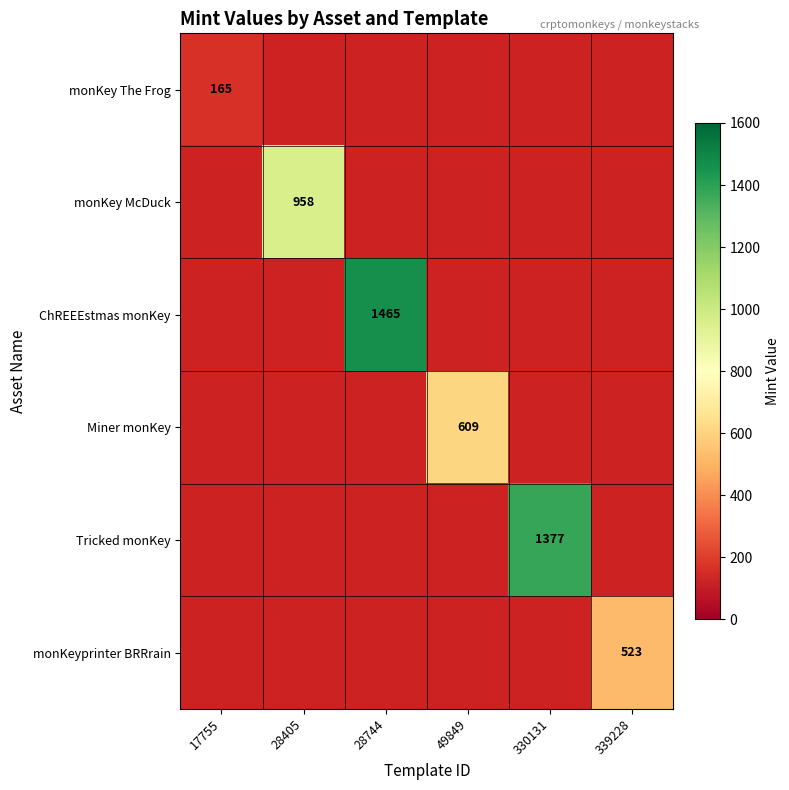

What is the maximum value shown in the chart?

1465.0